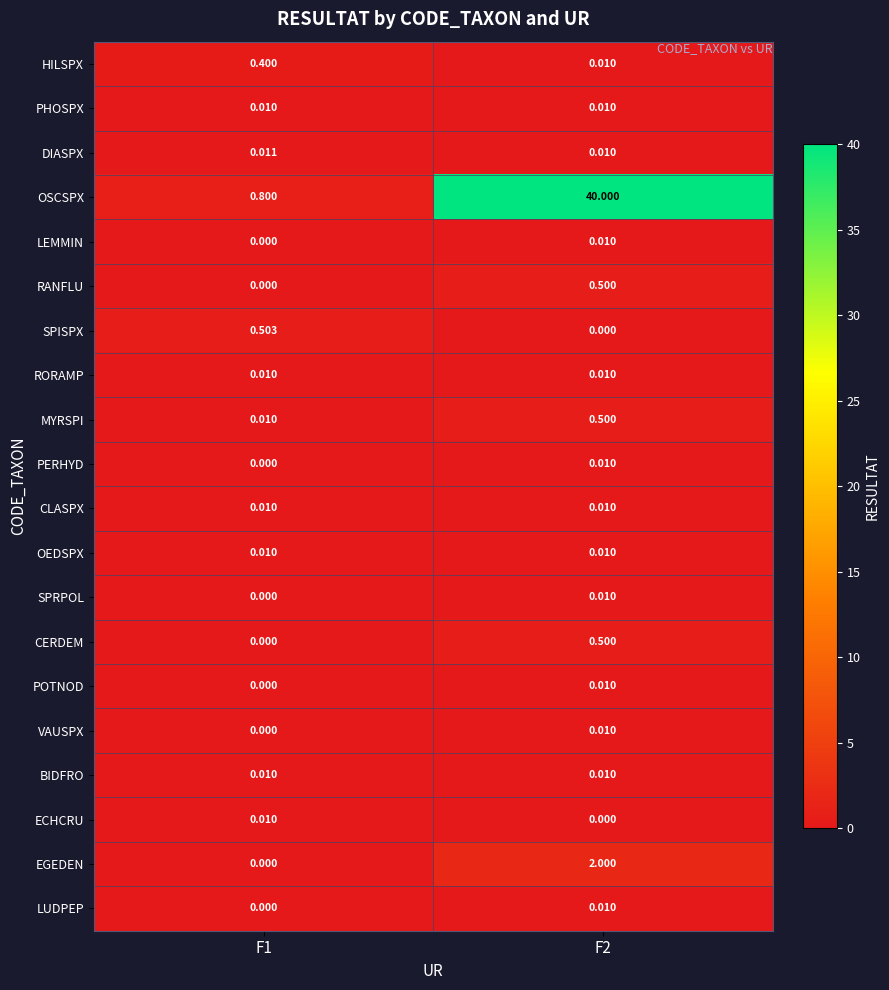

Is the value of CLASPX at F1 greater than the value of DIASPX at F1?

No